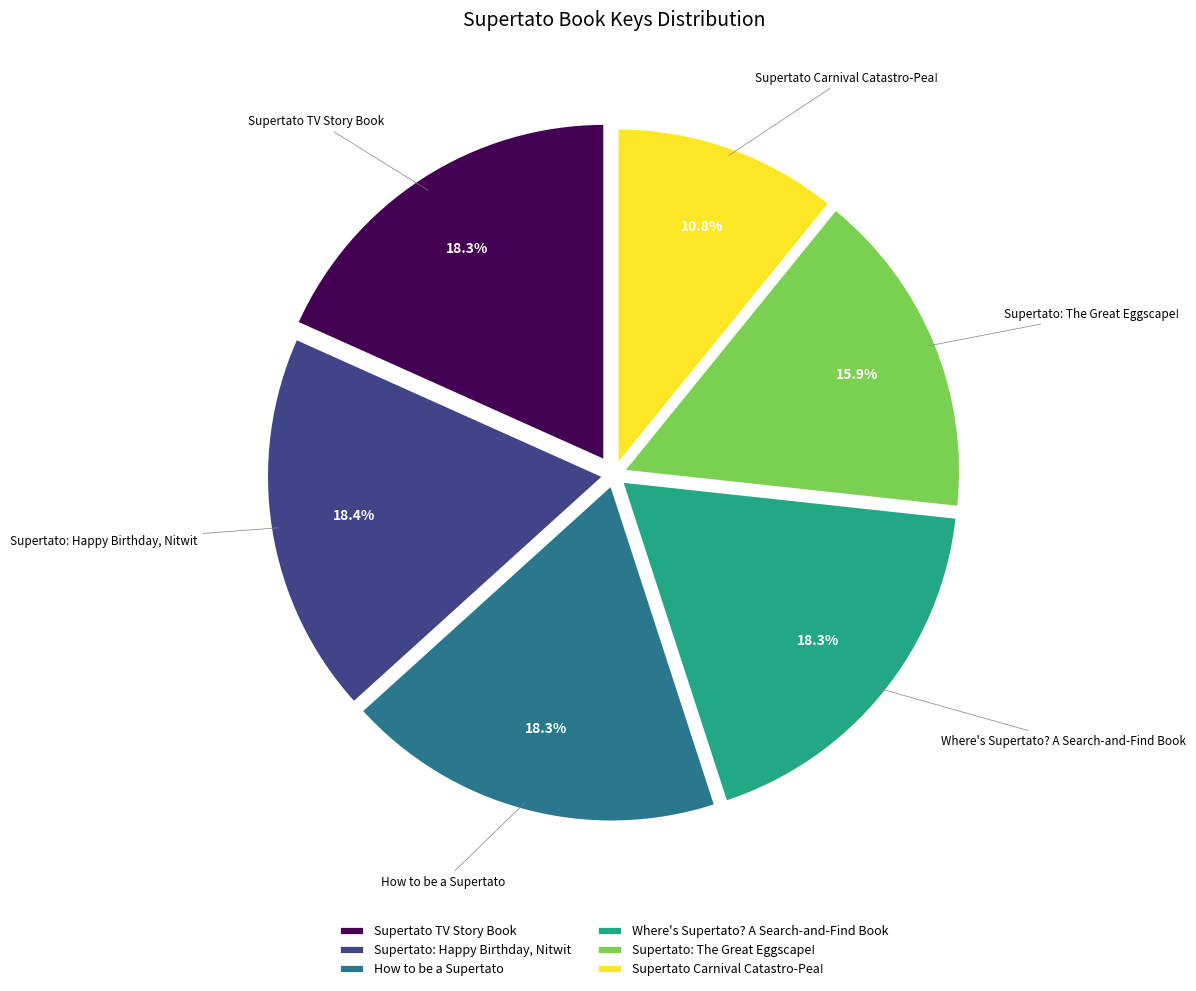

Does any single category account for the majority?

No